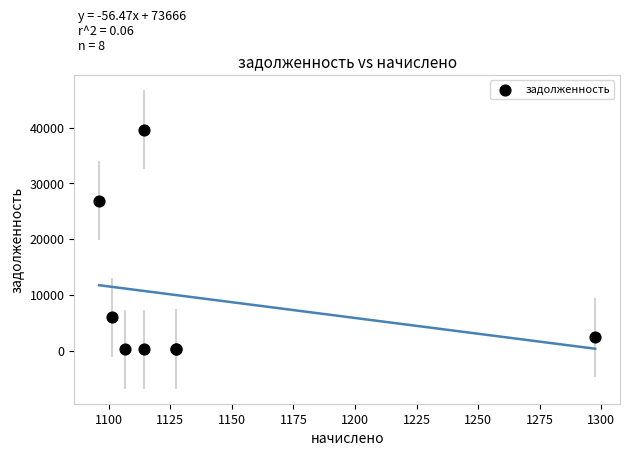

What Y value in the scatter plot is closest to 19979?

26910.2